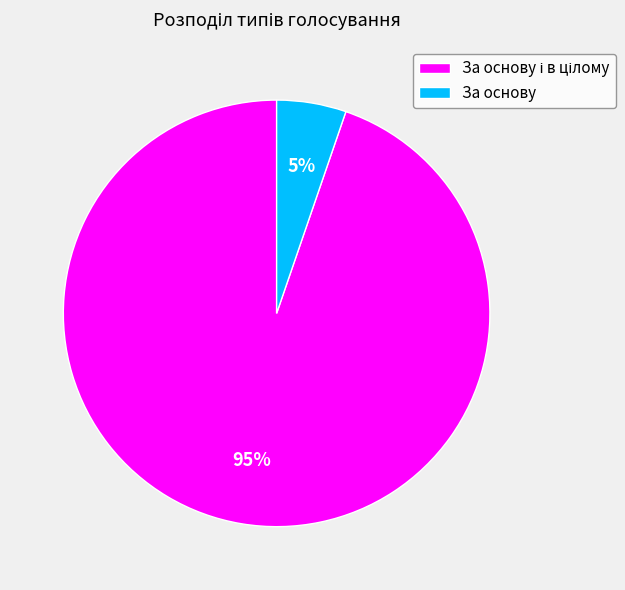

The За основу slice represents 5% of the pie. True or false?

True